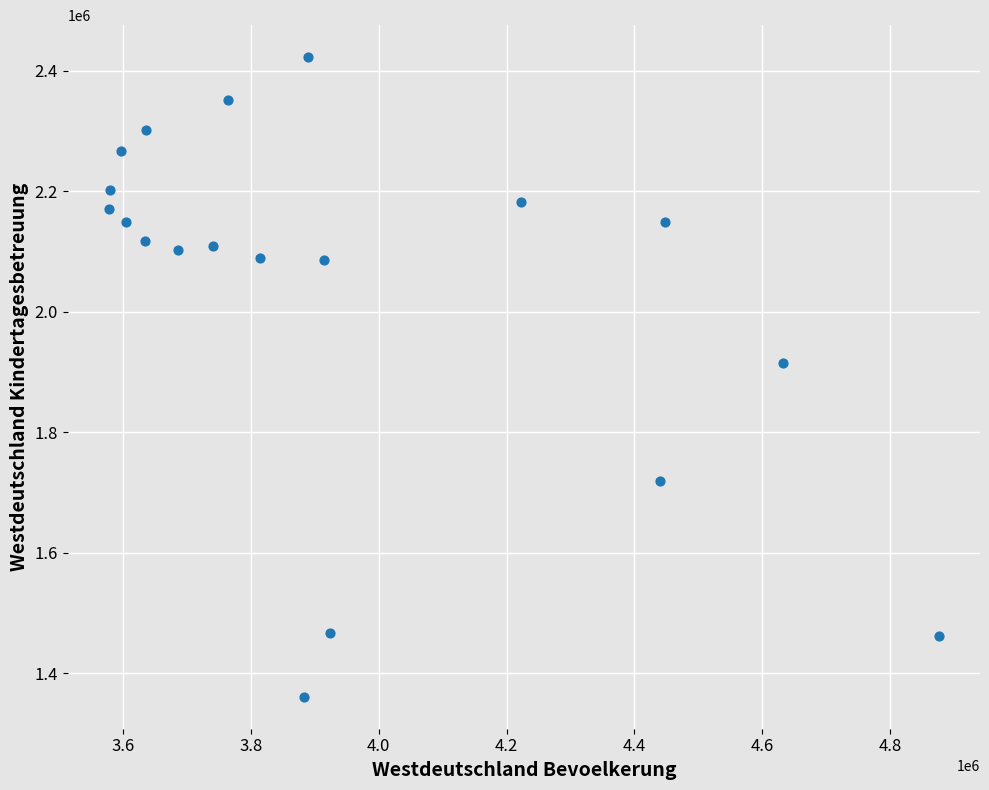

What Y value in the scatter plot is closest to 1891789?

1914857